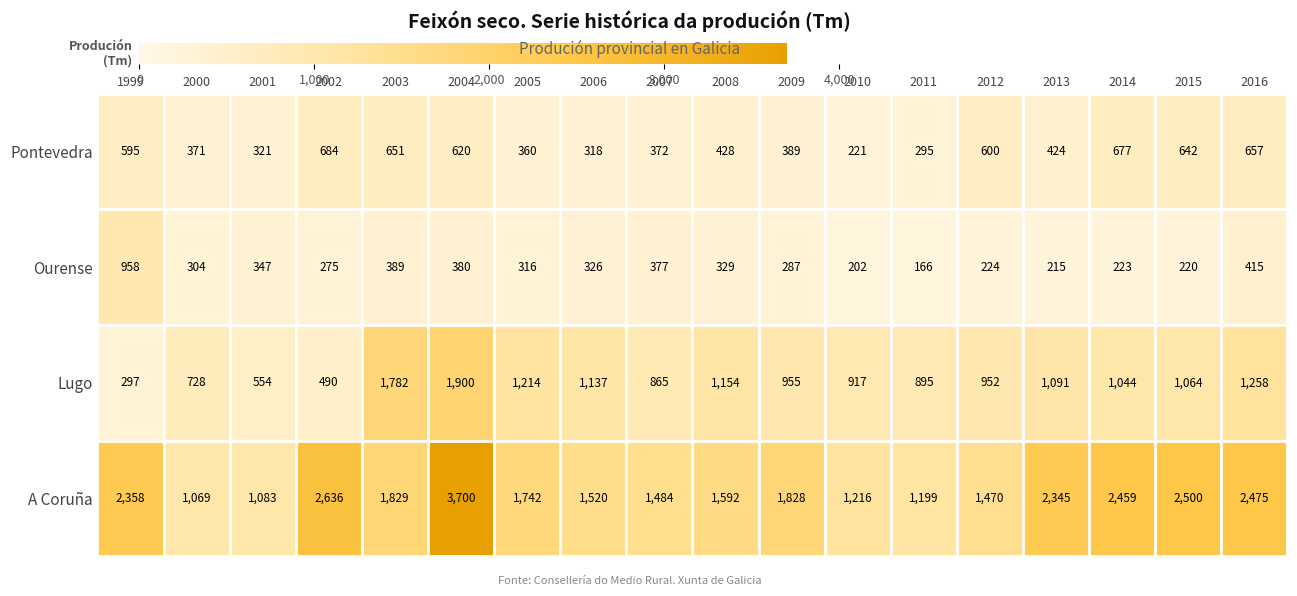

What is the difference between the maximum and minimum values in the Lugo series?

1603